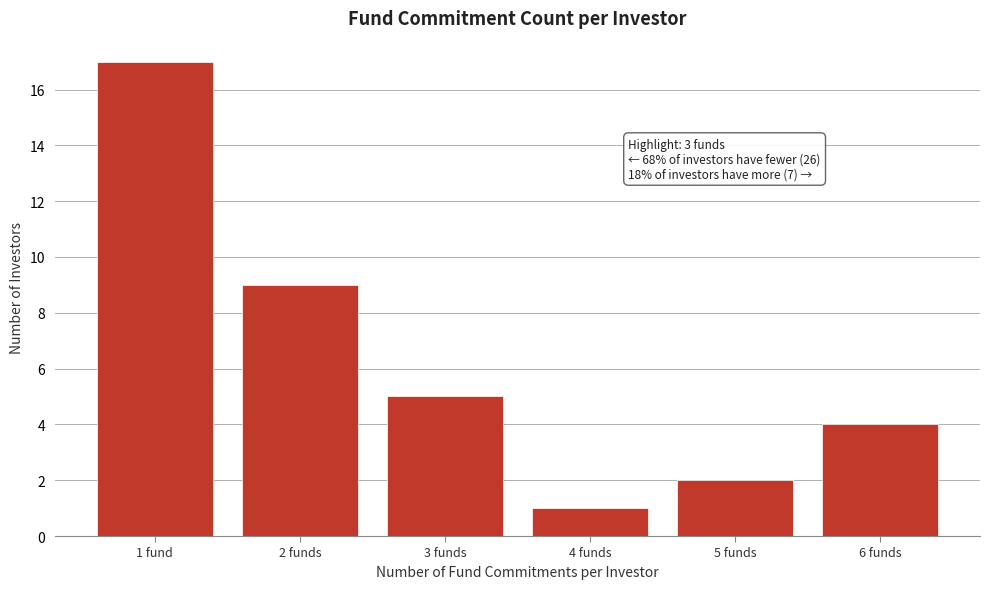

Reading left to right, transcribe all the data shown in this chart.

17	9	5	1	2	4